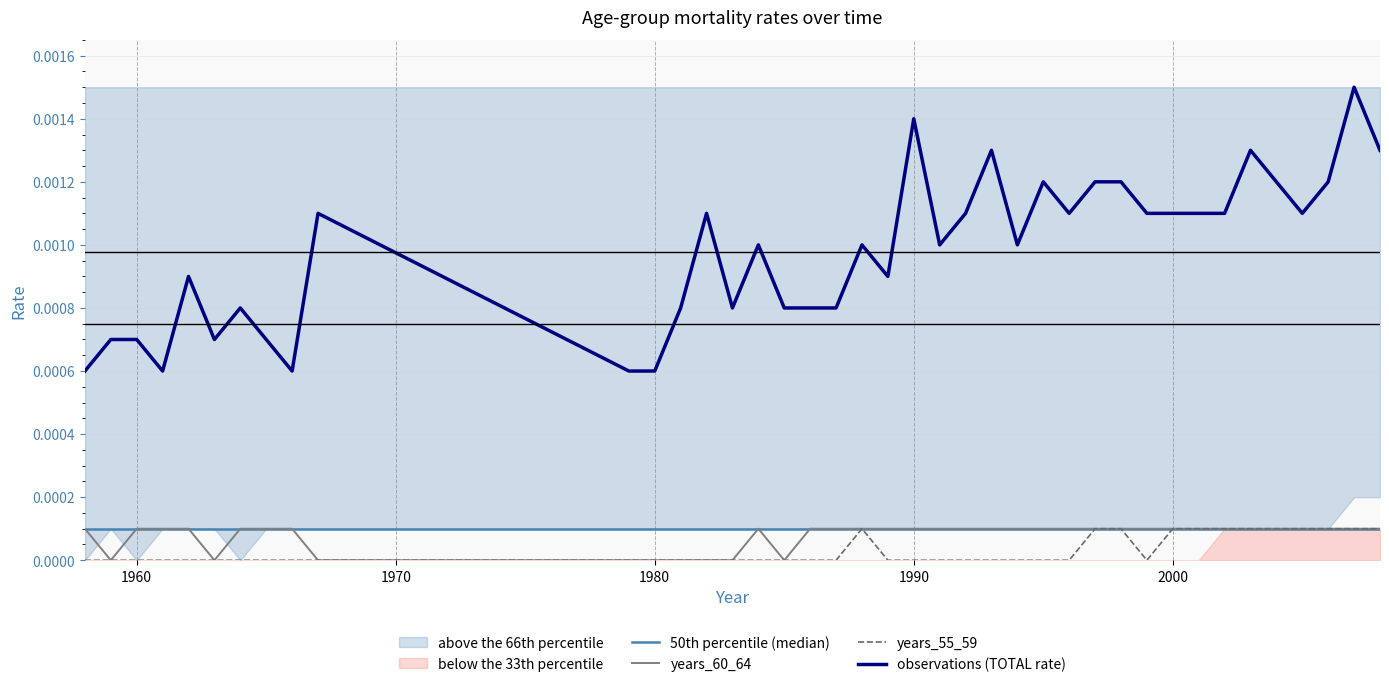

True or false: years_60_64 and observations (TOTAL rate) cross at least once.

False